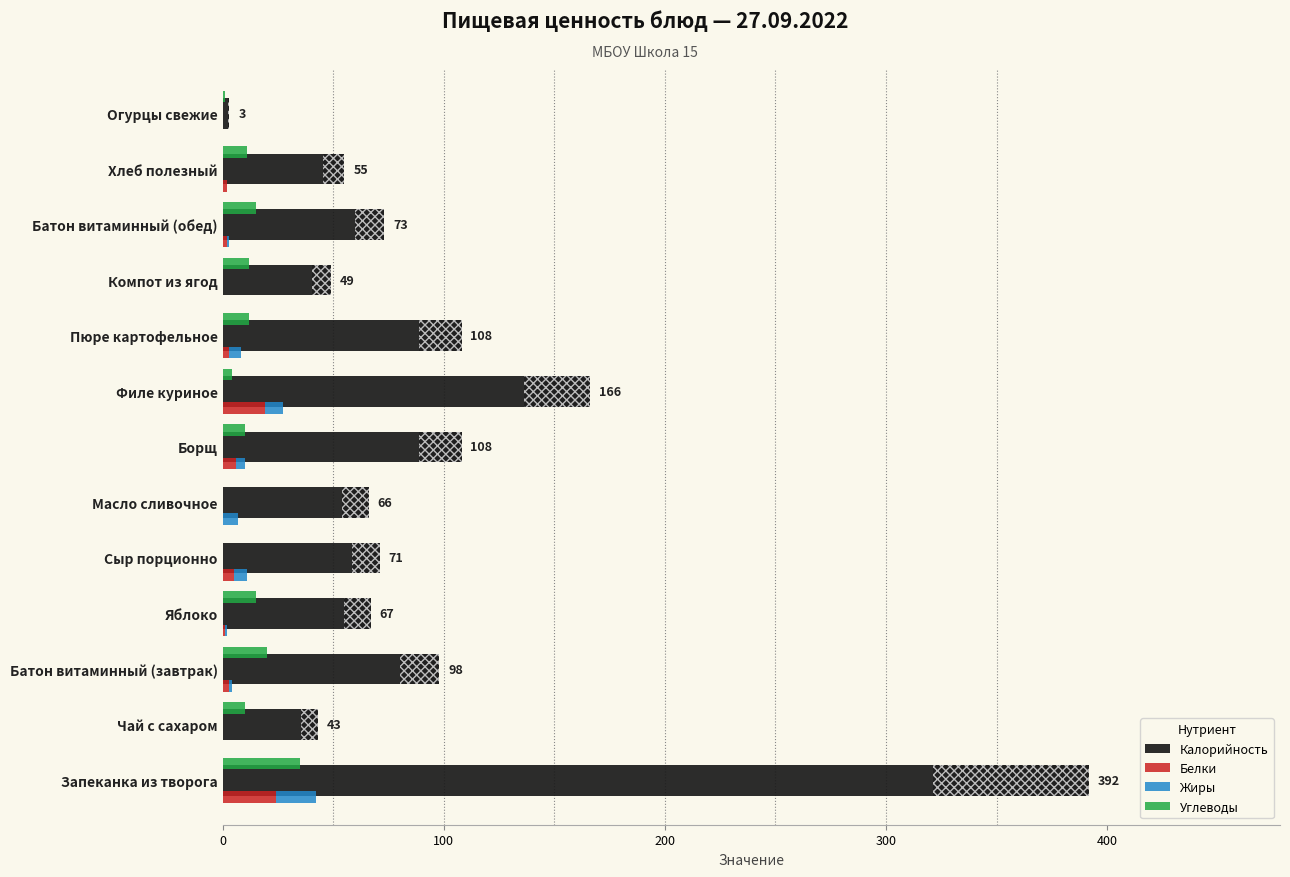

True or false: Углеводы has a value of 5 at Компот из ягод.

False